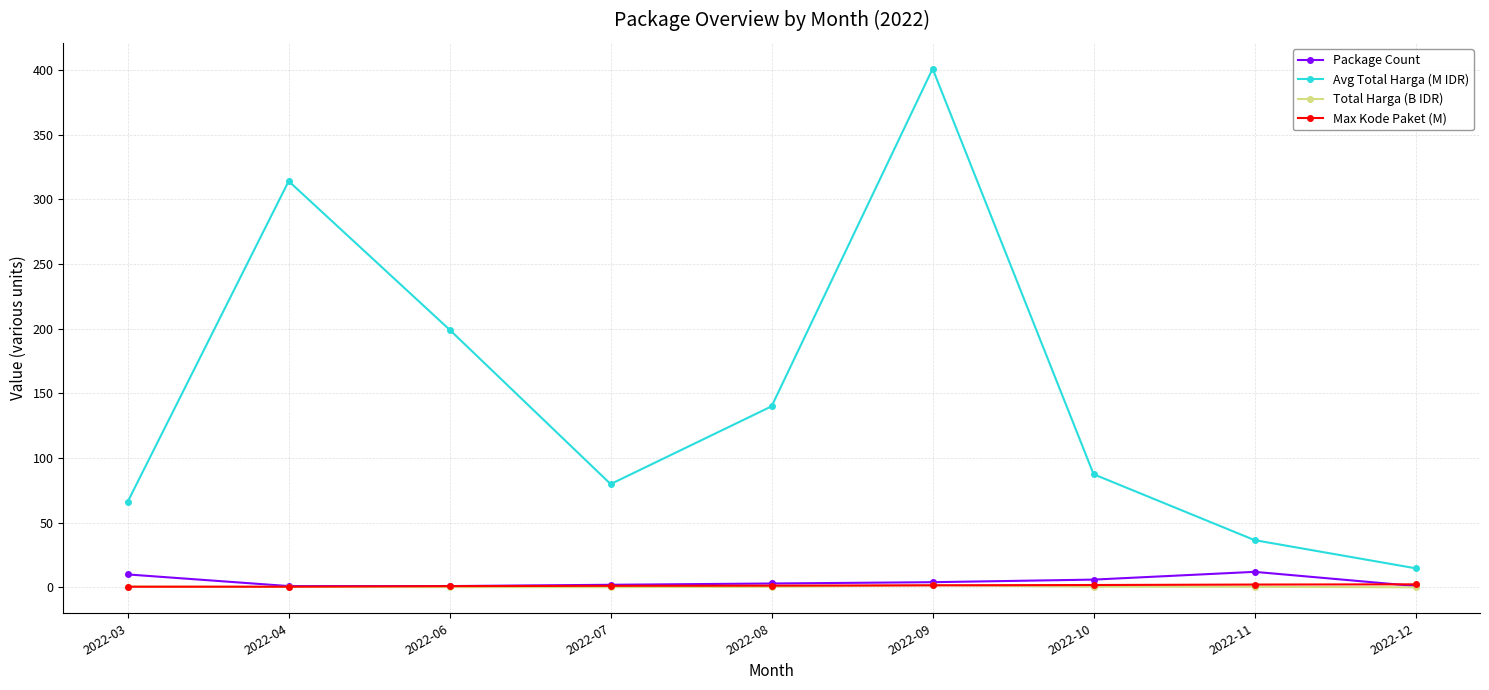

How many data points in Max Kode Paket (M) are above 1?

6